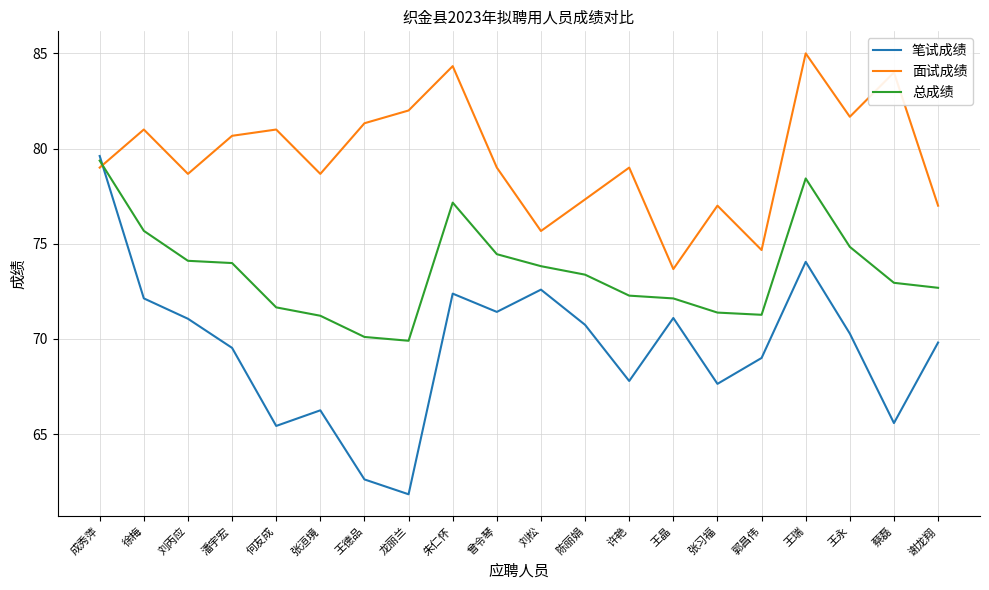

Read the 笔试成绩 value at 王晶.

71.1